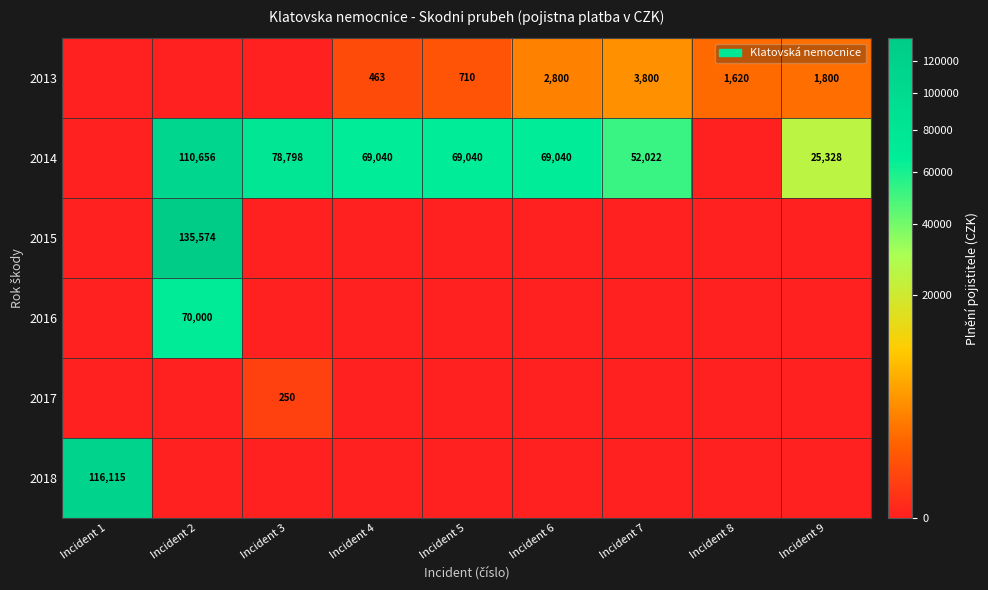

The 2014 series shows 29480 at Incident 6. True or false?

False